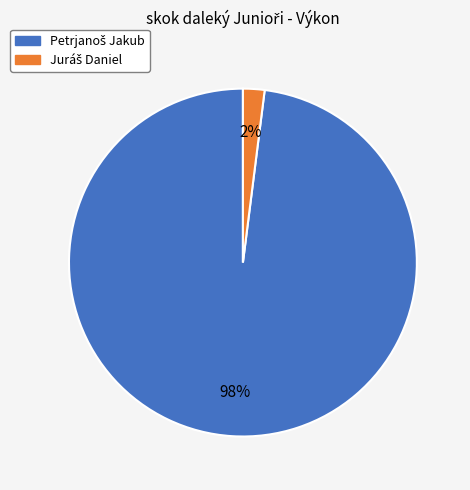

How many segments does this pie chart have?

2